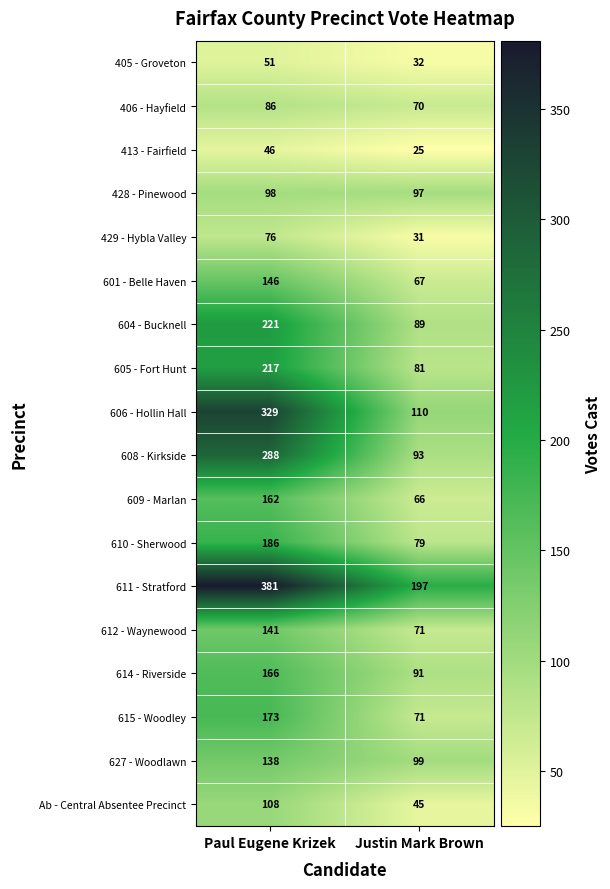

What is the total value across all series at Justin Mark Brown?

1414